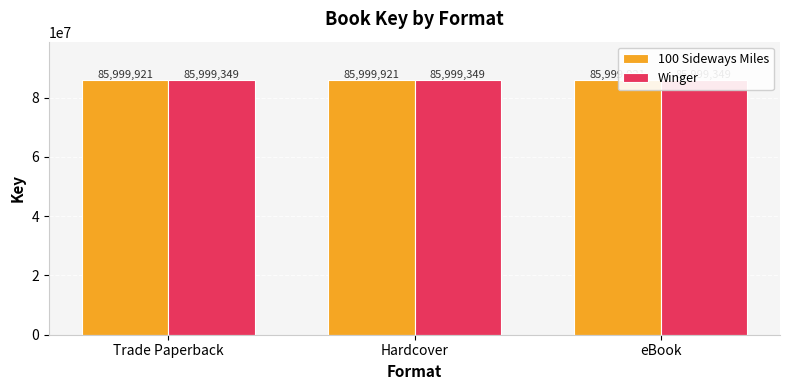

What is the minimum value shown in the chart?

85999349